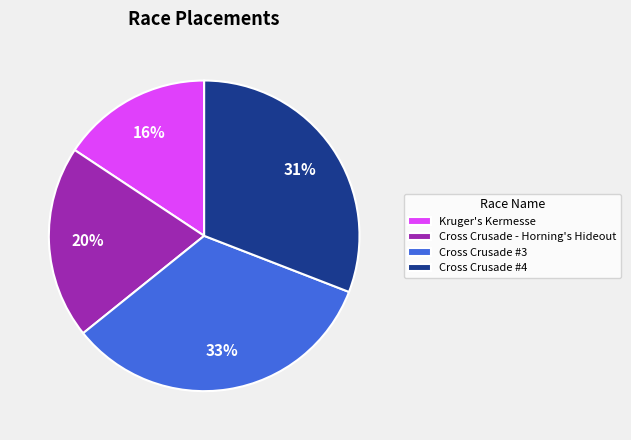

Does Kruger's Kermesse represent more than half of the total?

No